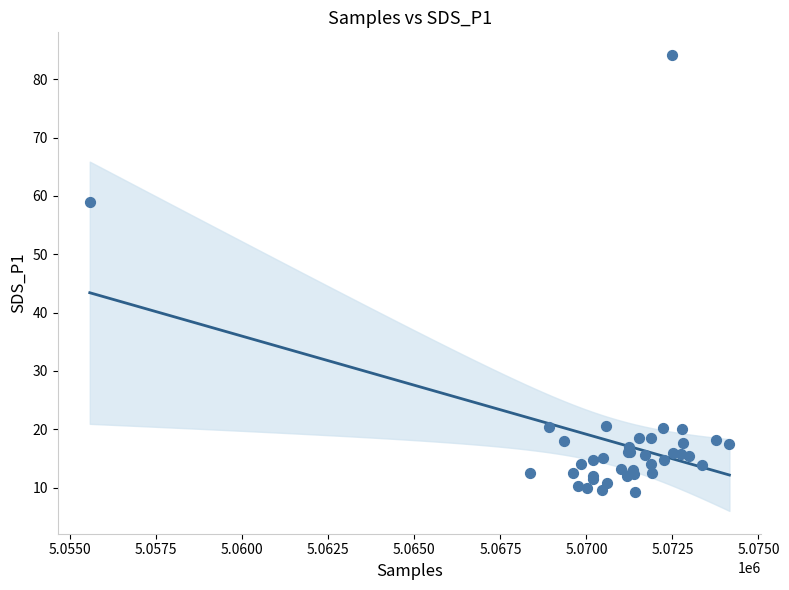

What Y value in the scatter plot is closest to 46?

59.0